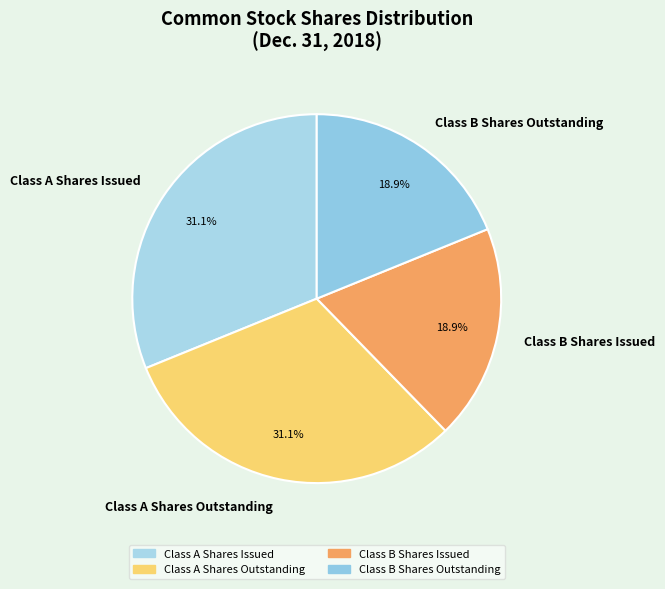

To the nearest percent, what portion does Class A Shares Issued represent?

31%